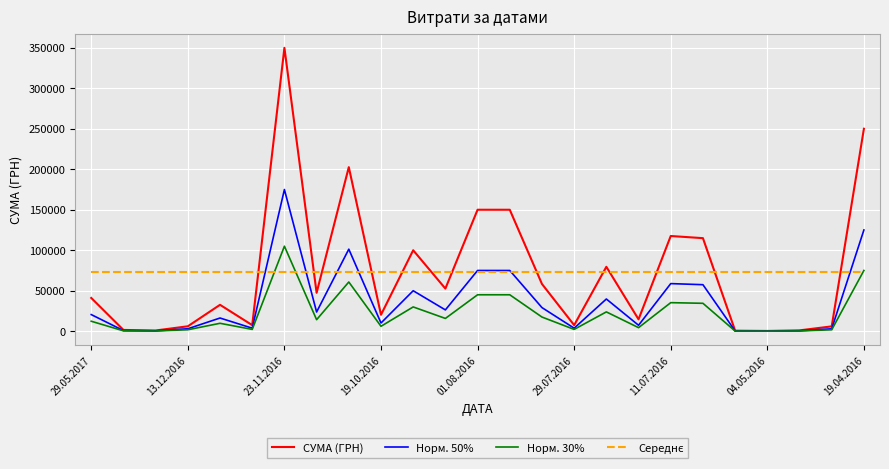

Which series has the largest range (max minus min)?

СУМА (ГРН)